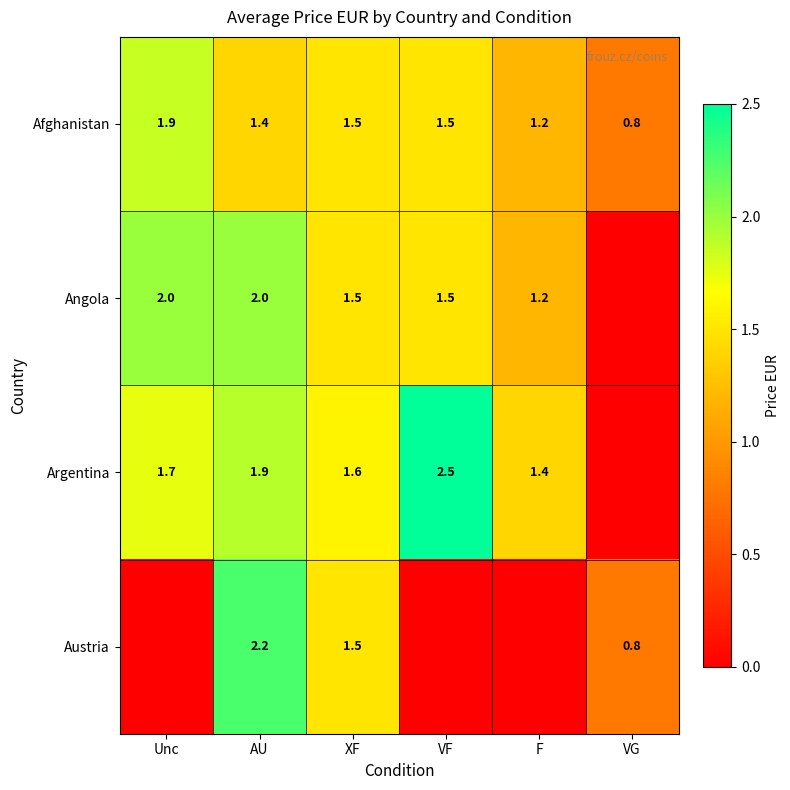

What is the difference between the maximum and minimum values in the Afghanistan series?

1.1